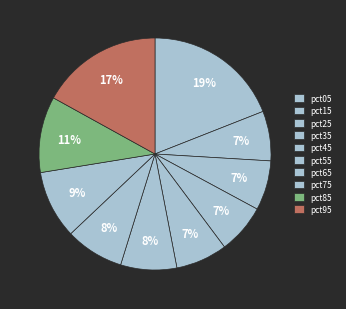

To the nearest percent, what is the difference between the largest and smallest slice percentages?

12%